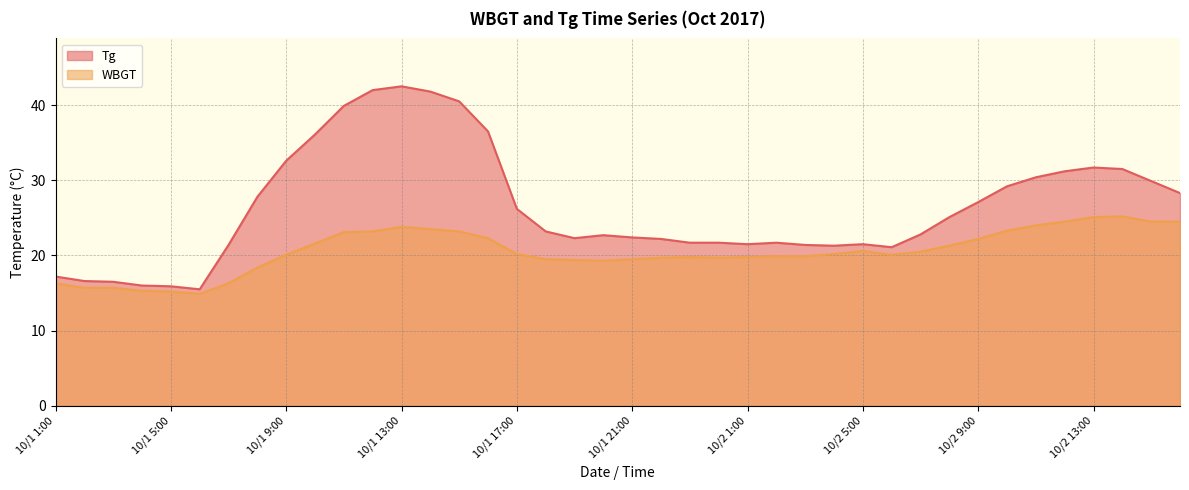

True or false: Tg has a value of 25.1 at 10/2 8:00.

True